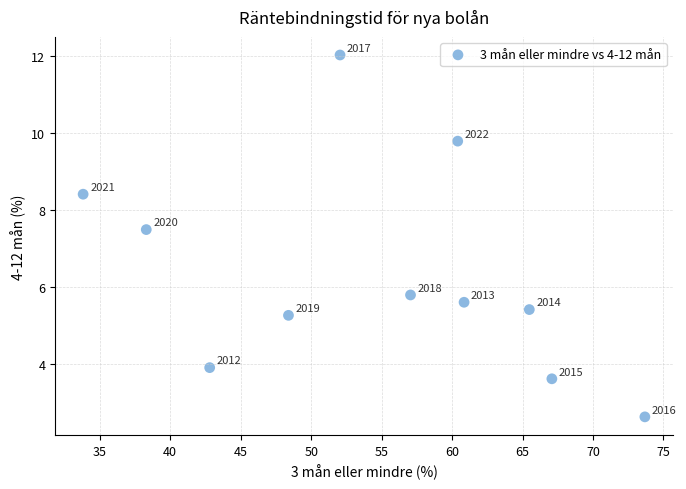

What is the range of Y values (max minus min)?

9.4